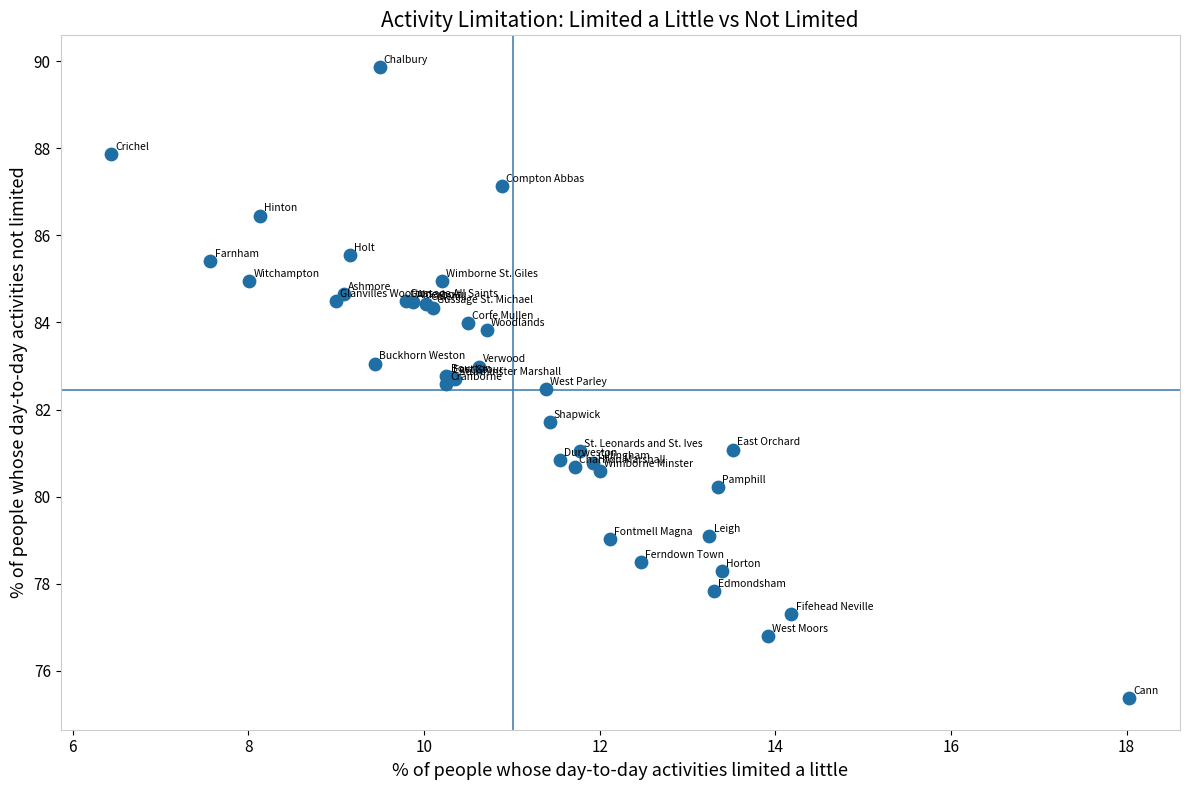

What Y value in the scatter plot is closest to 82?

81.7